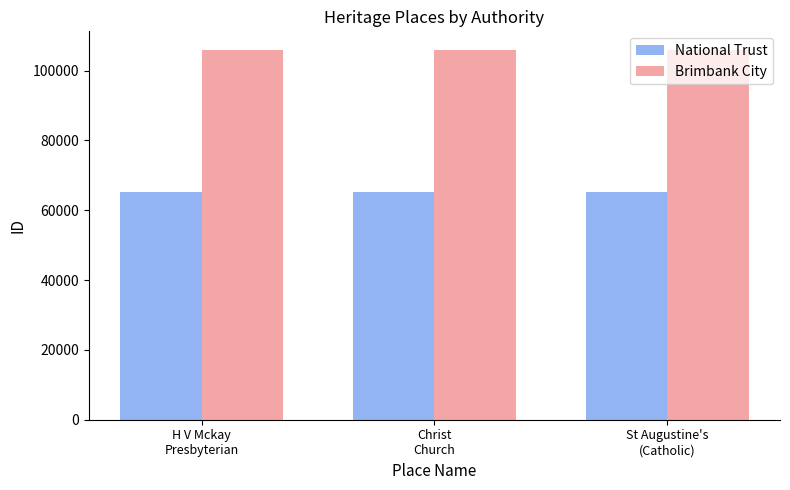

What is the average value of the Brimbank City series?

105914